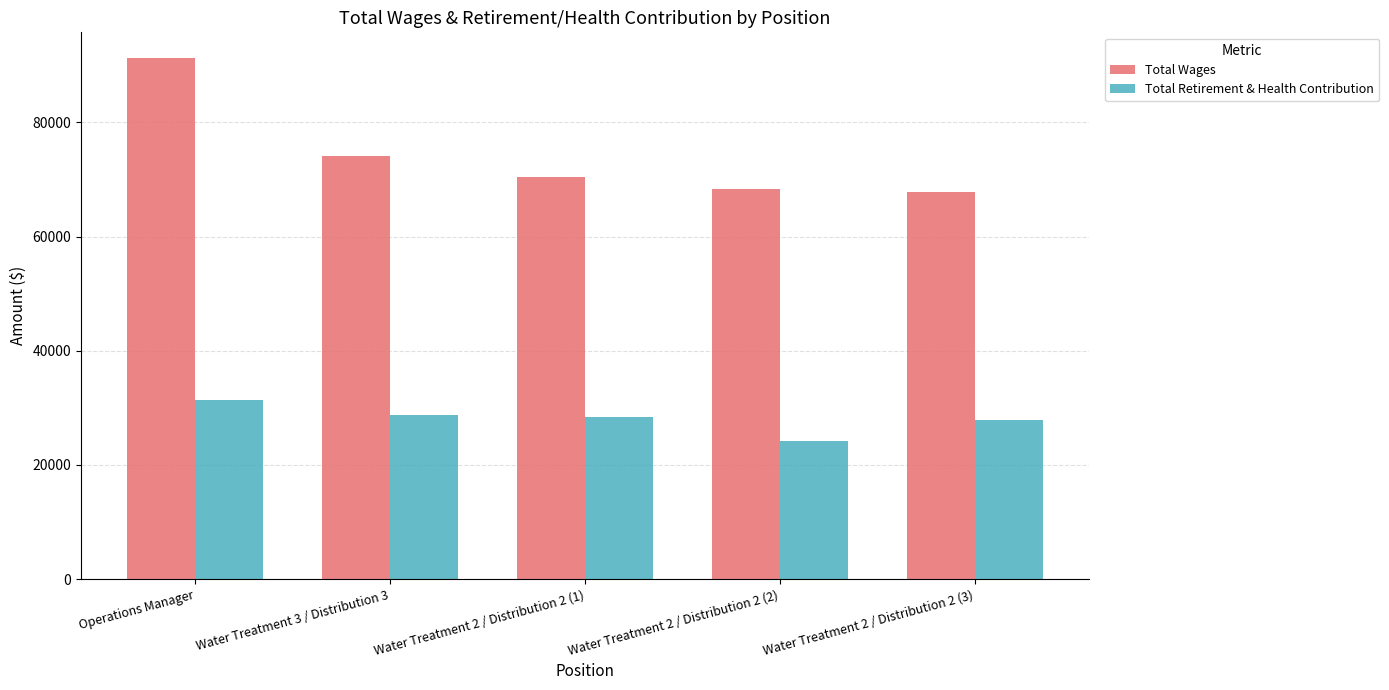

What value does the Total Retirement & Health Contribution series have at Water Treatment 2 / Distribution 2 (2), to the nearest 100?

24100